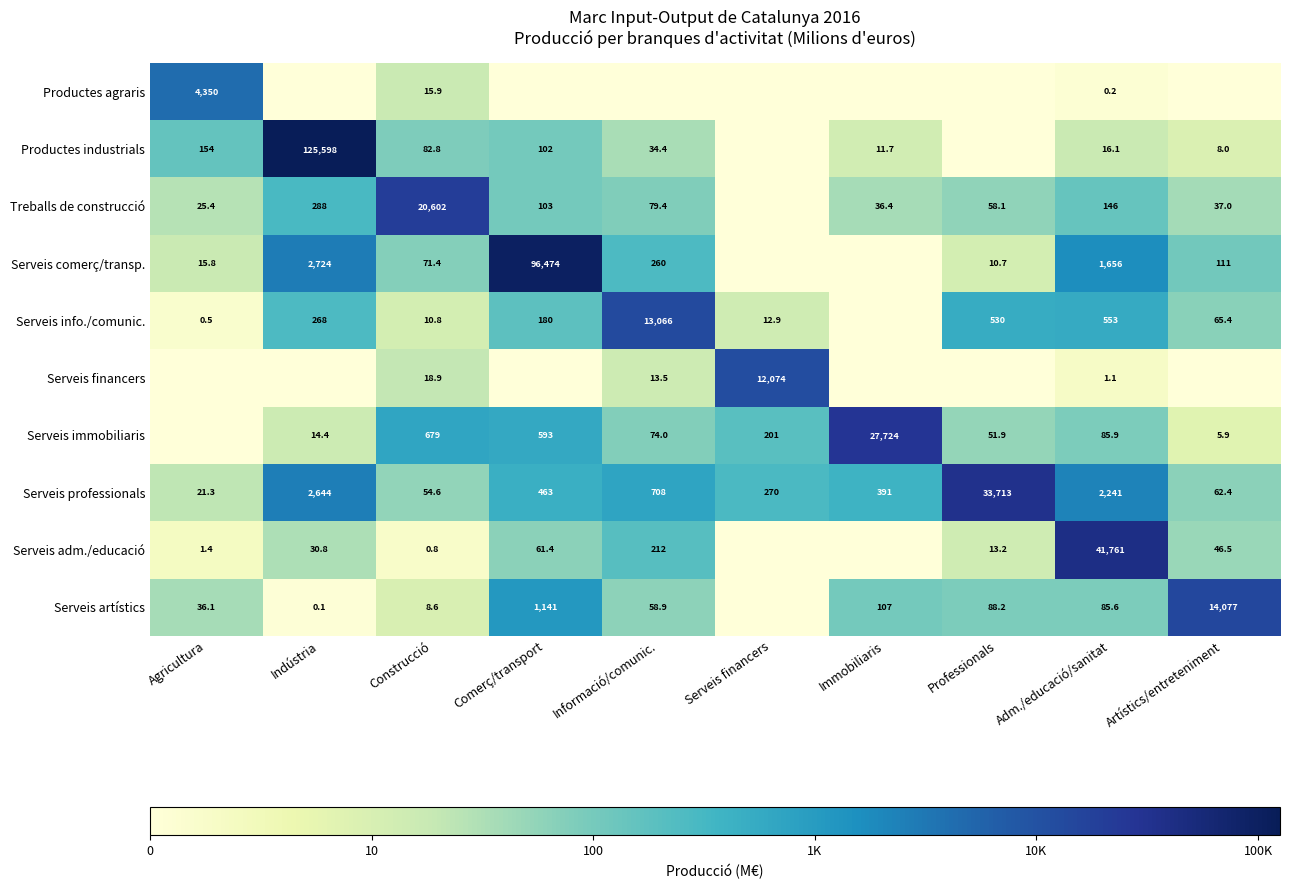

The Serveis immobiliaris series shows 3.5 at Adm./educació/sanitat. True or false?

False